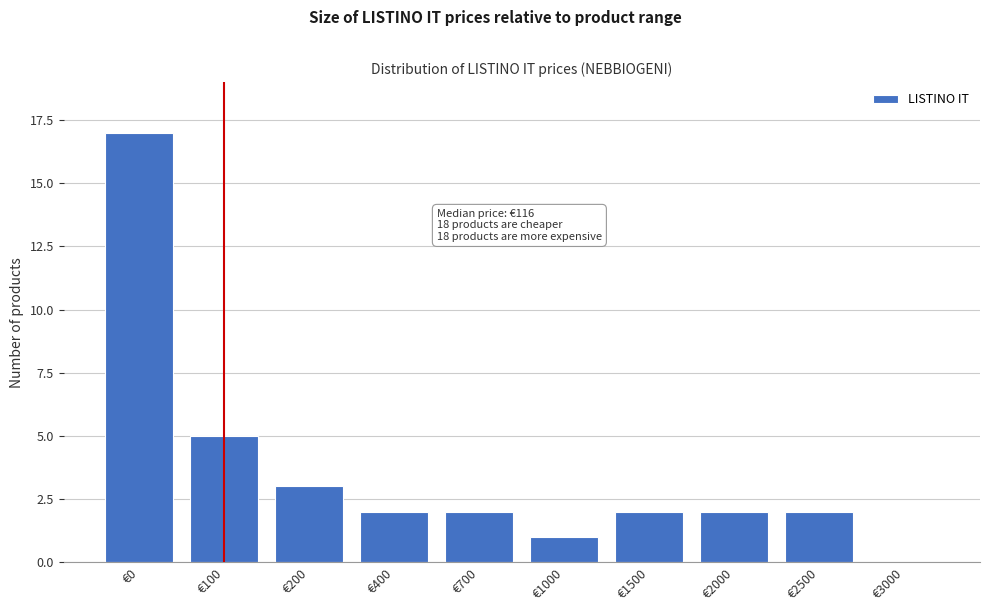

Reading right to left, what are all the values shown in this chart?

€3000=0	€2500=2	€2000=2	€1500=2	€1000=1	€700=2	€400=2	€200=3	€100=5	€0=17